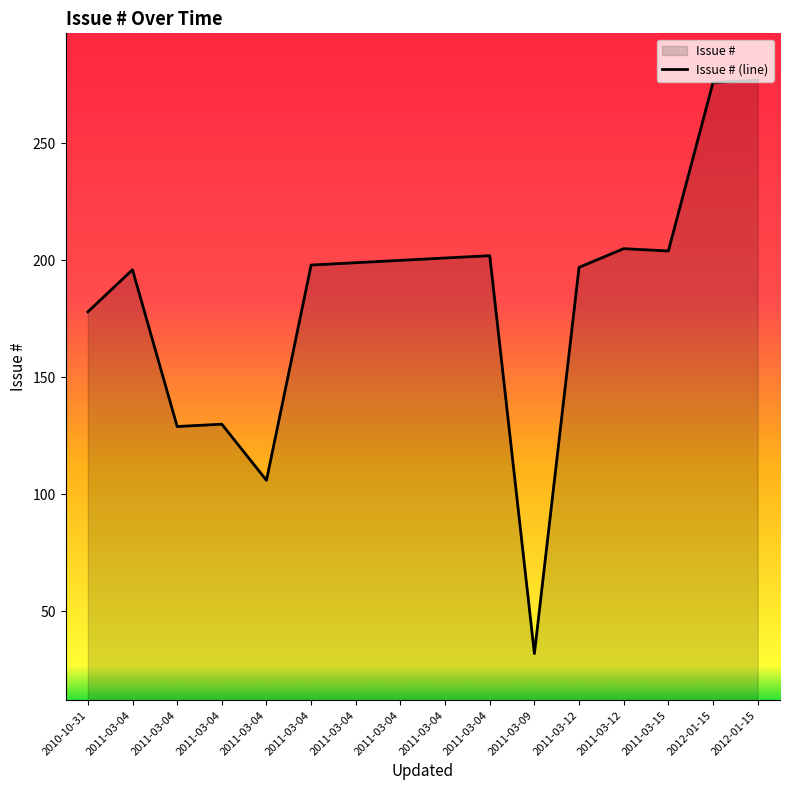

Is it true that the value at 2011-03-04 is 23?

False